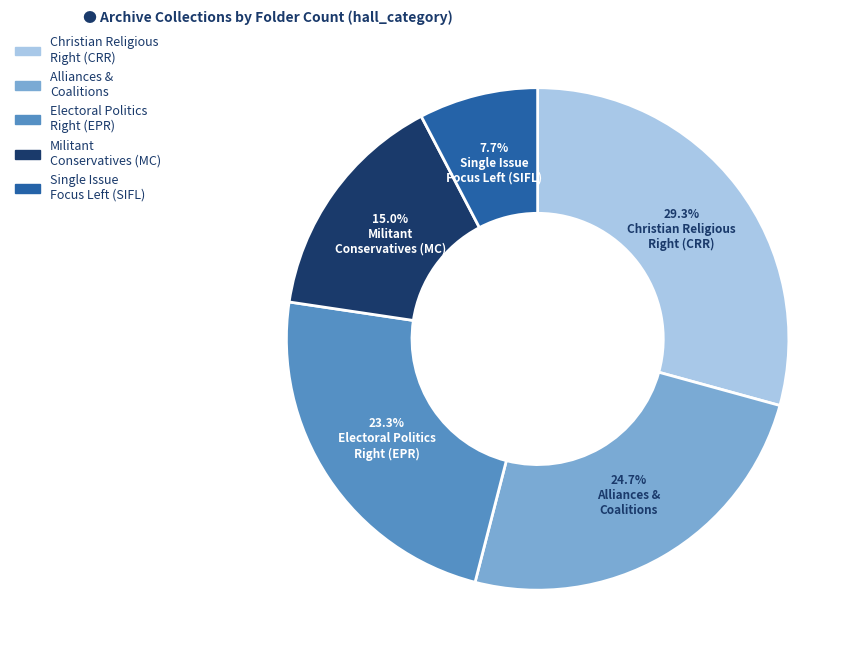

How many segments does this pie chart have?

5